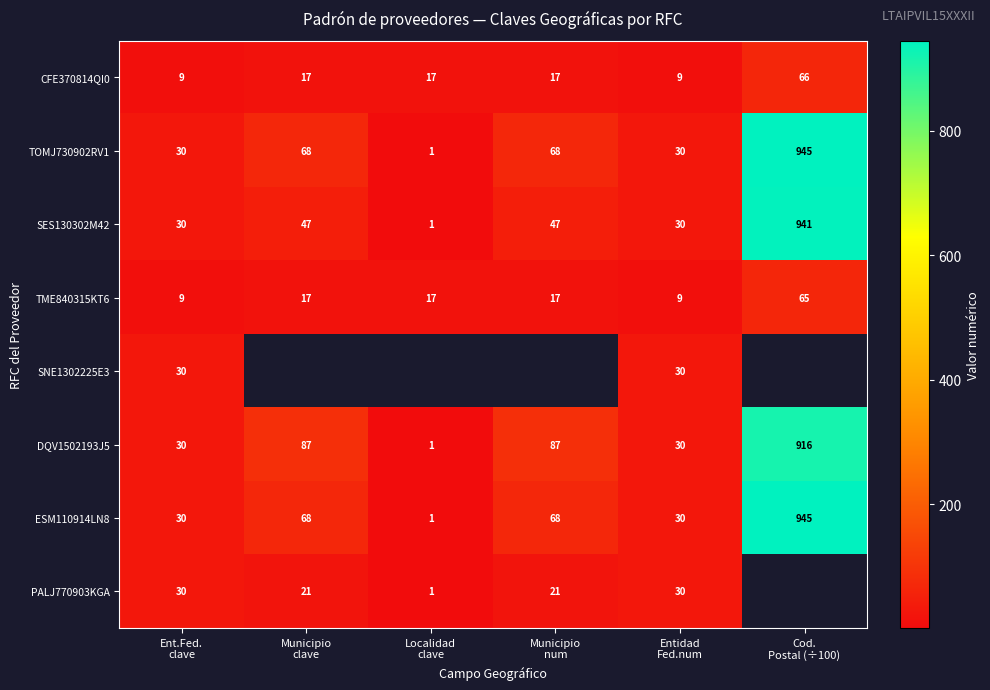

Count the number of data series in this chart.

8